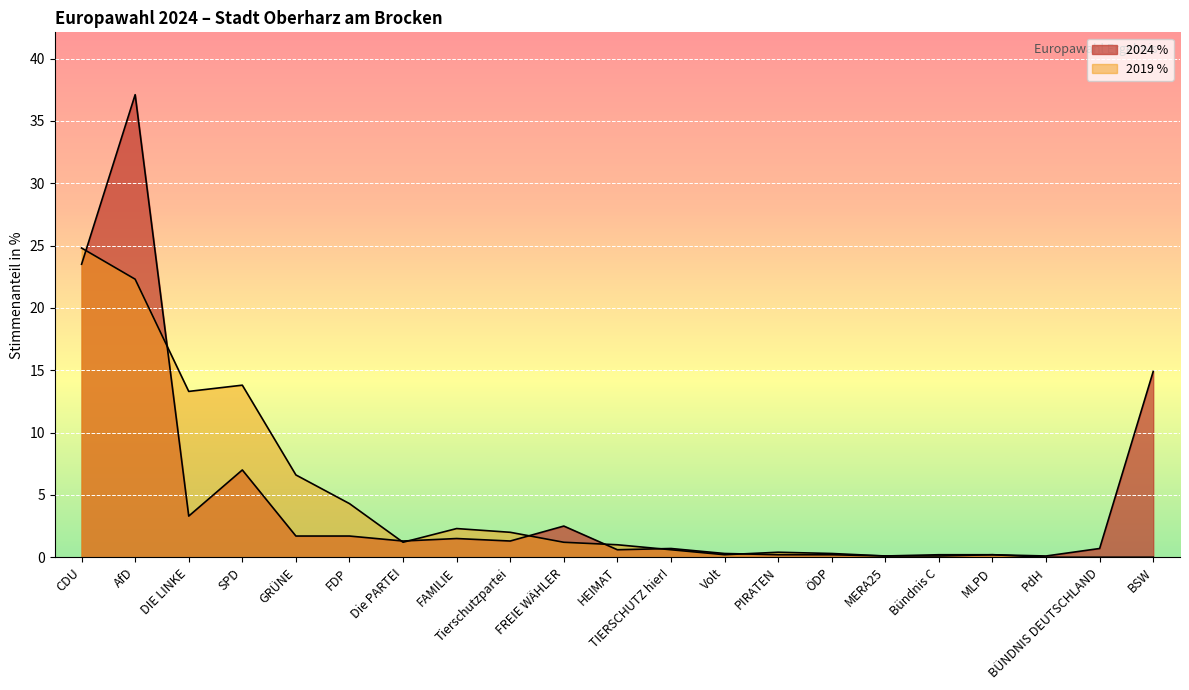

Where is the first local minimum for 2019 %?

DIE LINKE